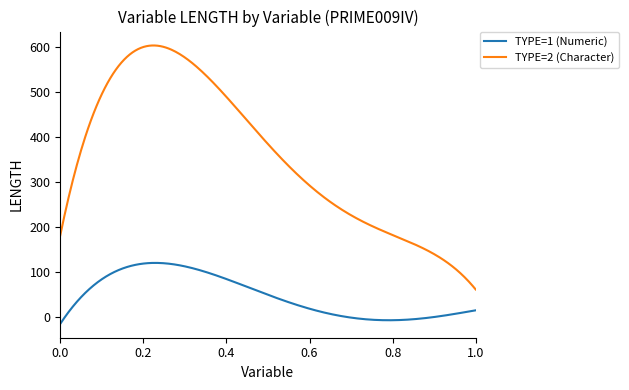

Rank the series by their maximum value, from highest to lowest.

TYPE=2 (Character), TYPE=1 (Numeric)